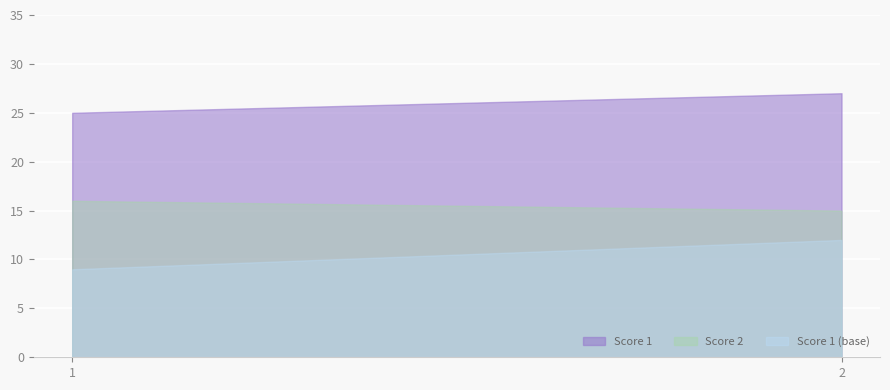

What is the sum of the Score 1 values at 1 and 2?

52